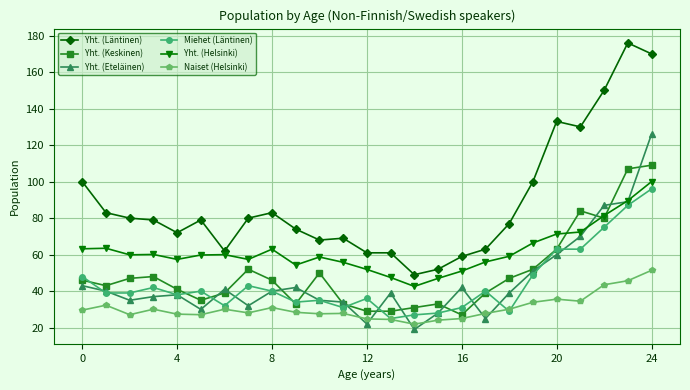

True or false: Yht. (Eteläinen) has more than 0 points higher than both neighbors.

True